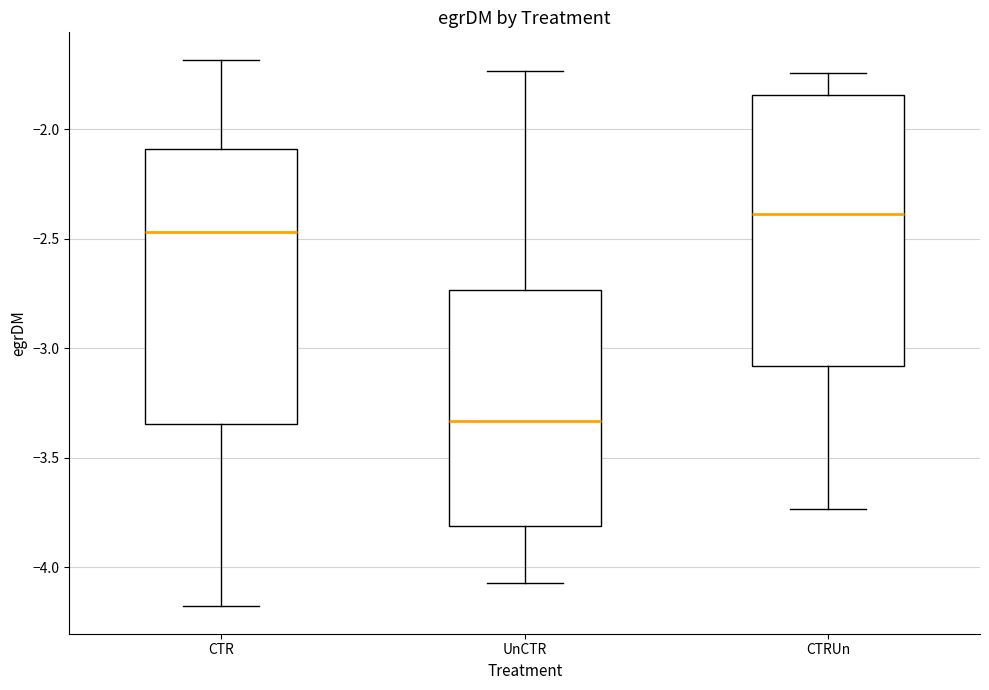

Reading left to right, transcribe this box plot: for each box, give where its median line is, the range the box spans, and where its two whiskers end, as read against the y-axis. The values are not printed on the chart, so give them approximately, as read against the axis.

CTR: median -2.45, box -3.35 to -2.10, whiskers -4.20 to -1.70
UnCTR: median -3.35, box -3.80 to -2.75, whiskers -4.05 to -1.75
CTRUn: median -2.40, box -3.10 to -1.85, whiskers -3.75 to -1.75